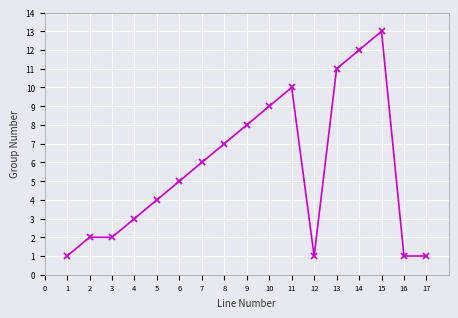

Reading left to right, transcribe all the data shown in this chart.

1	2	2	3	4	5	6	7	8	9	10	1	11	12	13	1	1